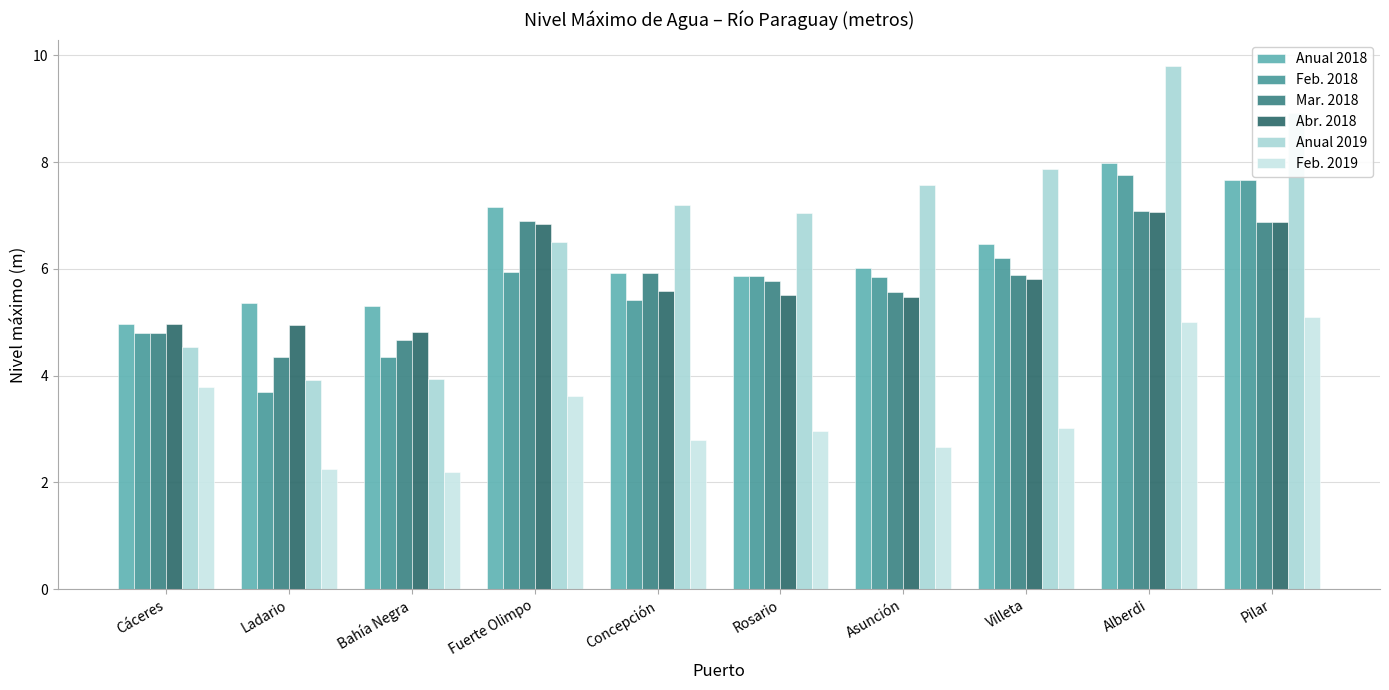

At which category is the sum across all series the highest?

Alberdi